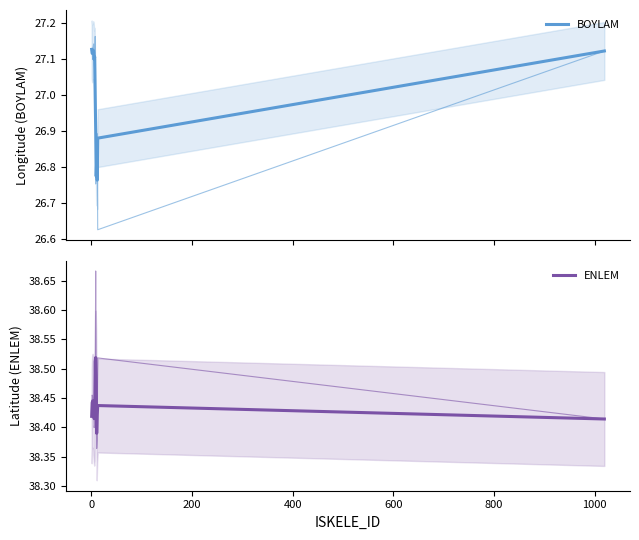

What is the value of the ENLEM point at the 3rd from the left?

38.4